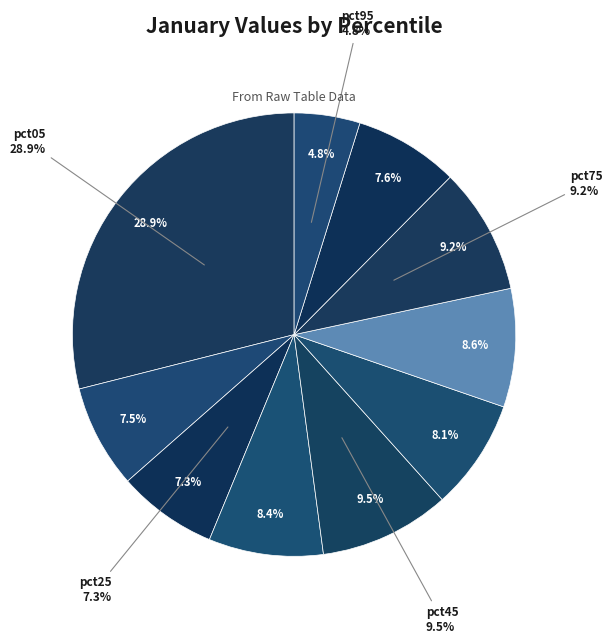

What is the smallest slice in the pie chart?

pct95